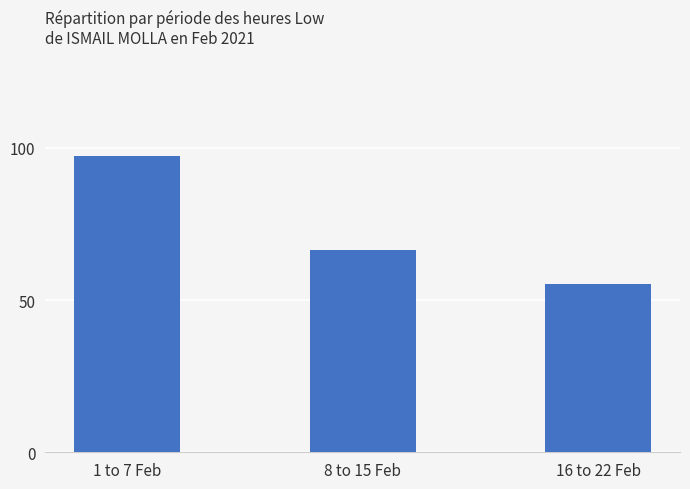

How many values are below 66?

1